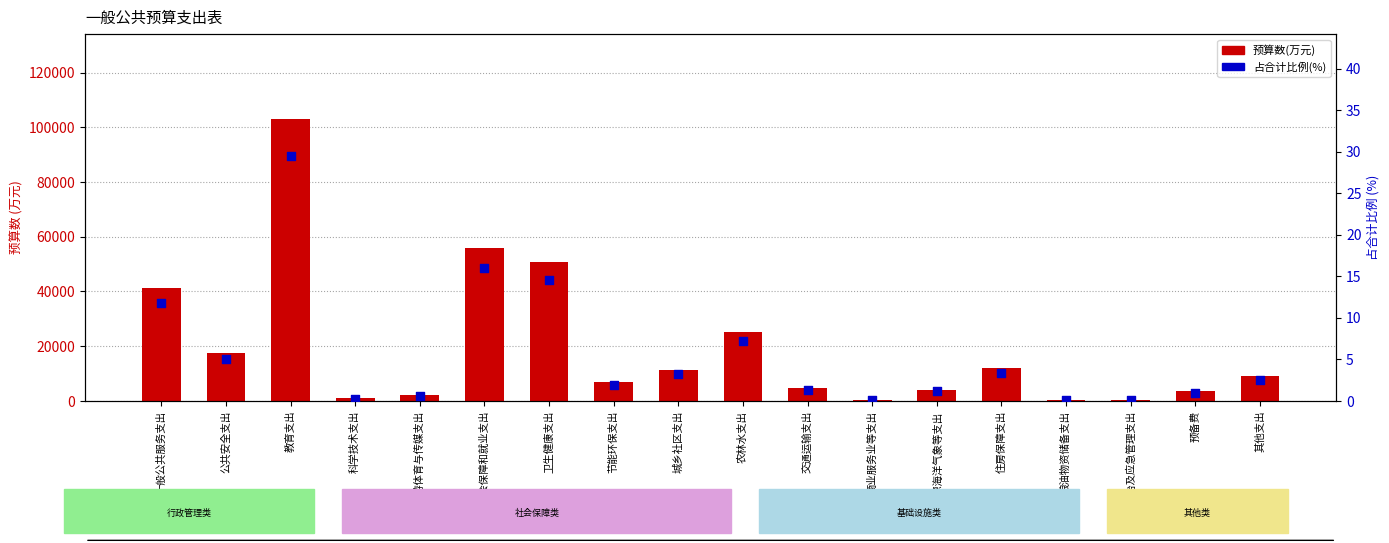

Which series has the largest total across all categories?

预算数(万元)